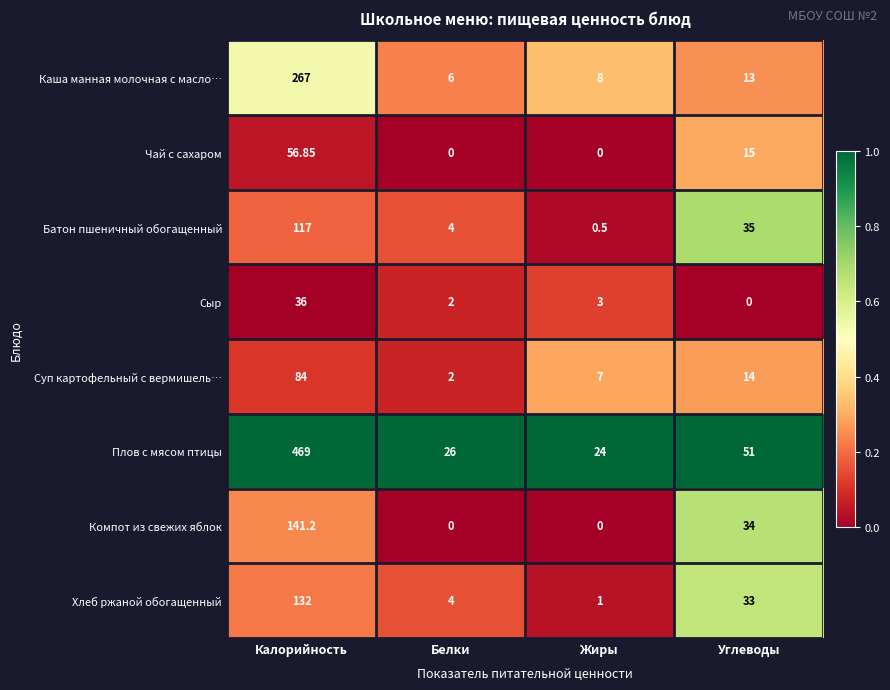

Which series has the largest total across all categories?

Плов с мясом птицы